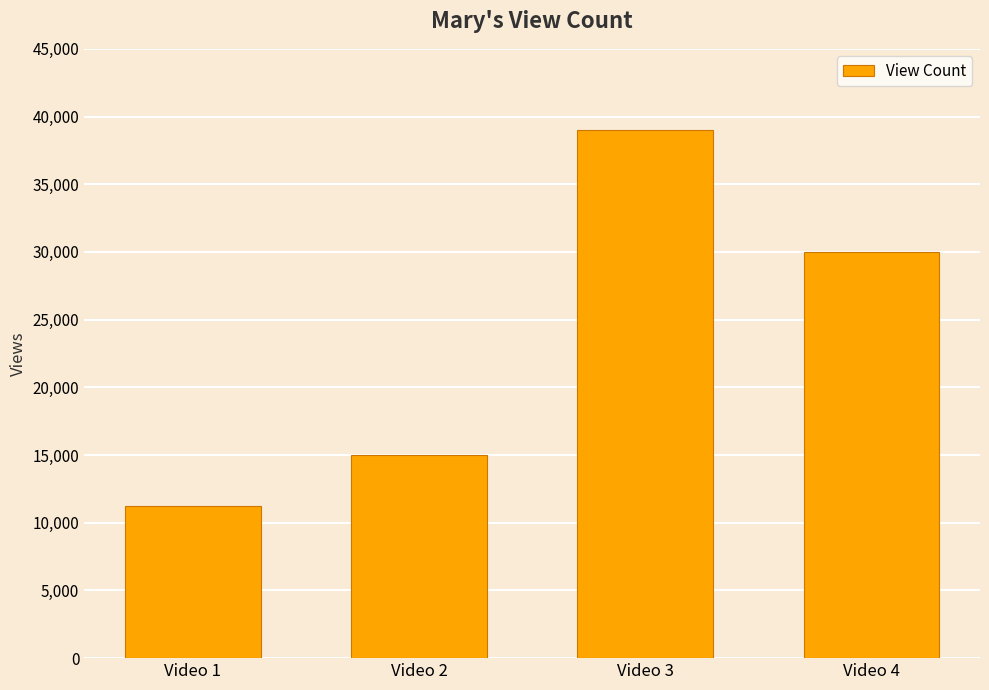

Count the number of data series in this chart.

1